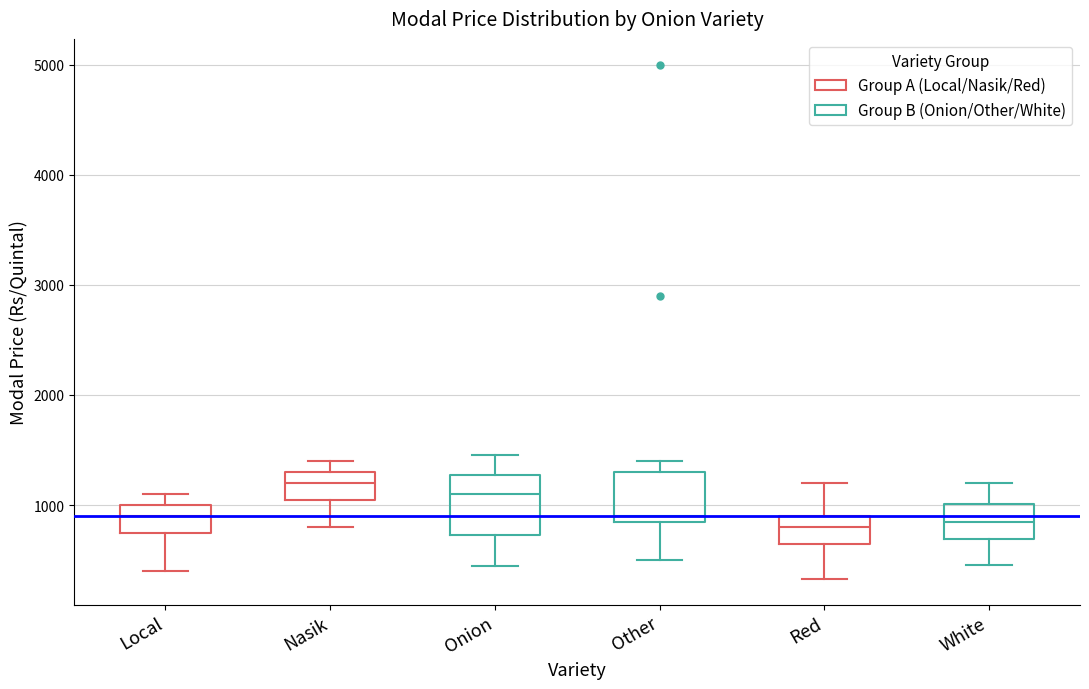

Reading left to right, read every box against the y-axis: the position of its median line, the range the box covers, and the ends of its whiskers. The values are not printed on the chart, so give them approximately, as read against the axis.

Local: median 900, box 800 to 1000, whiskers 400 to 1100
Nasik: median 1200, box 1100 to 1300, whiskers 800 to 1400
Onion: median 1100, box 700 to 1300, whiskers 500 to 1500
Other: median 900 (just above the box's lower edge), box 900 to 1300, whiskers 500 to 1400
Red: median 800, box 700 to 900, whiskers 300 to 1200
White: median 900, box 700 to 1000, whiskers 500 to 1200